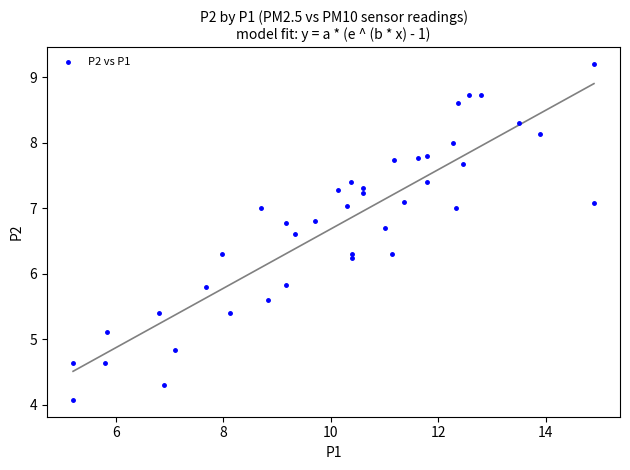

What is the range of X values (max minus min)?

9.7